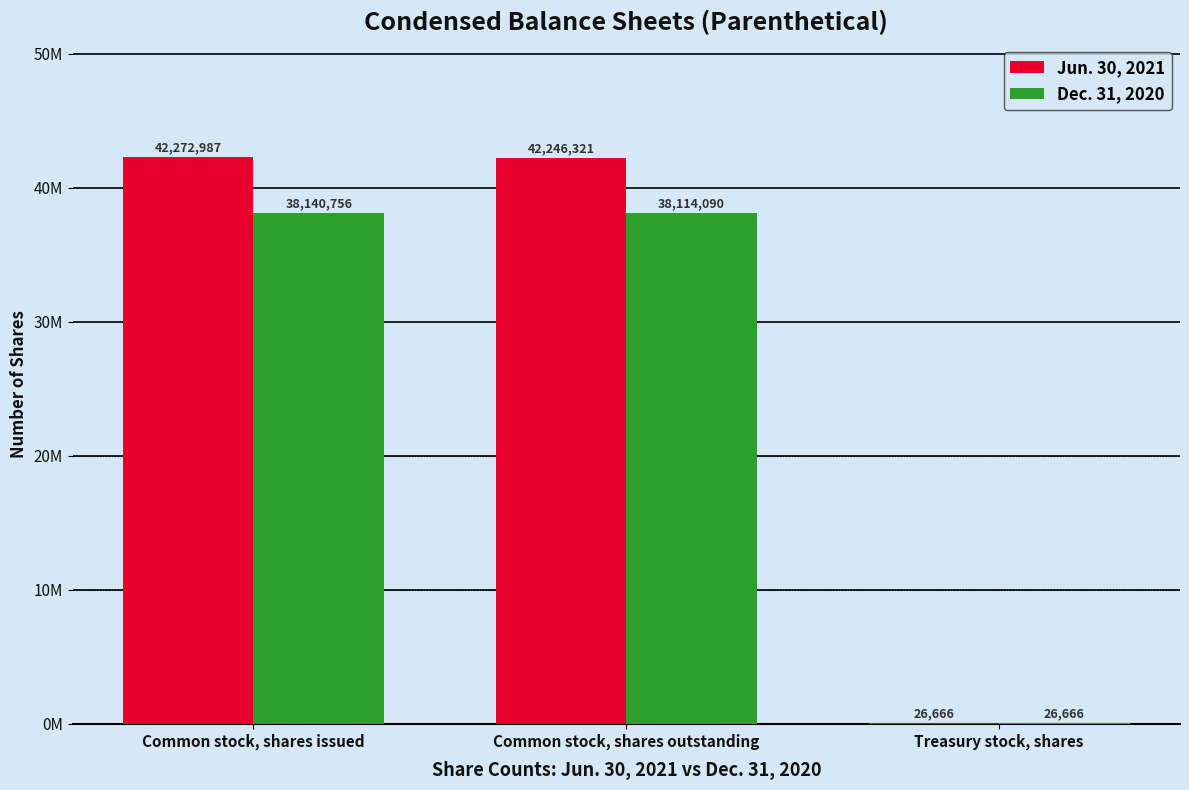

What position from the left is Treasury stock, shares?

3